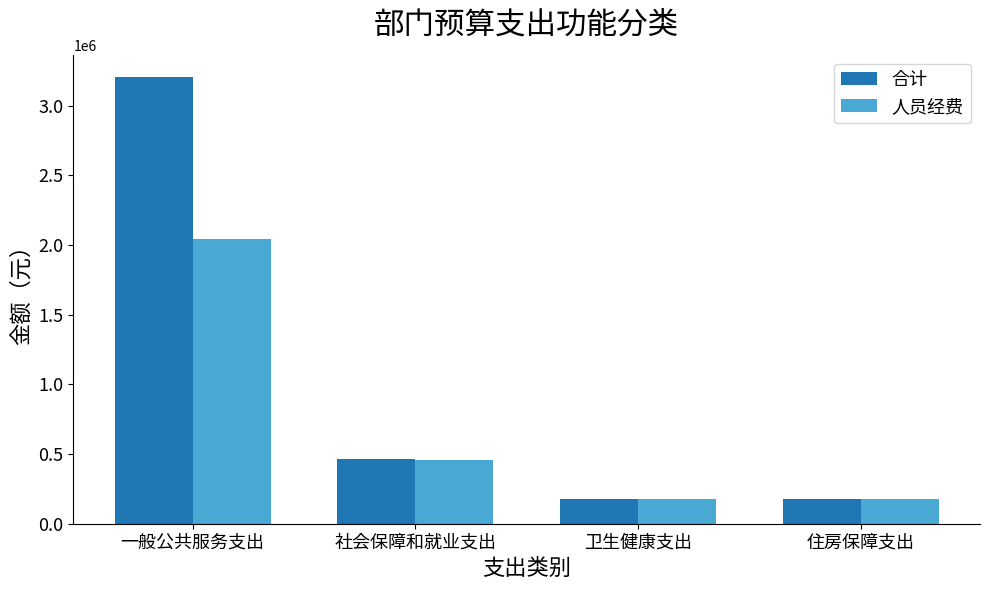

Rank the series by their maximum value, from highest to lowest.

合计, 人员经费